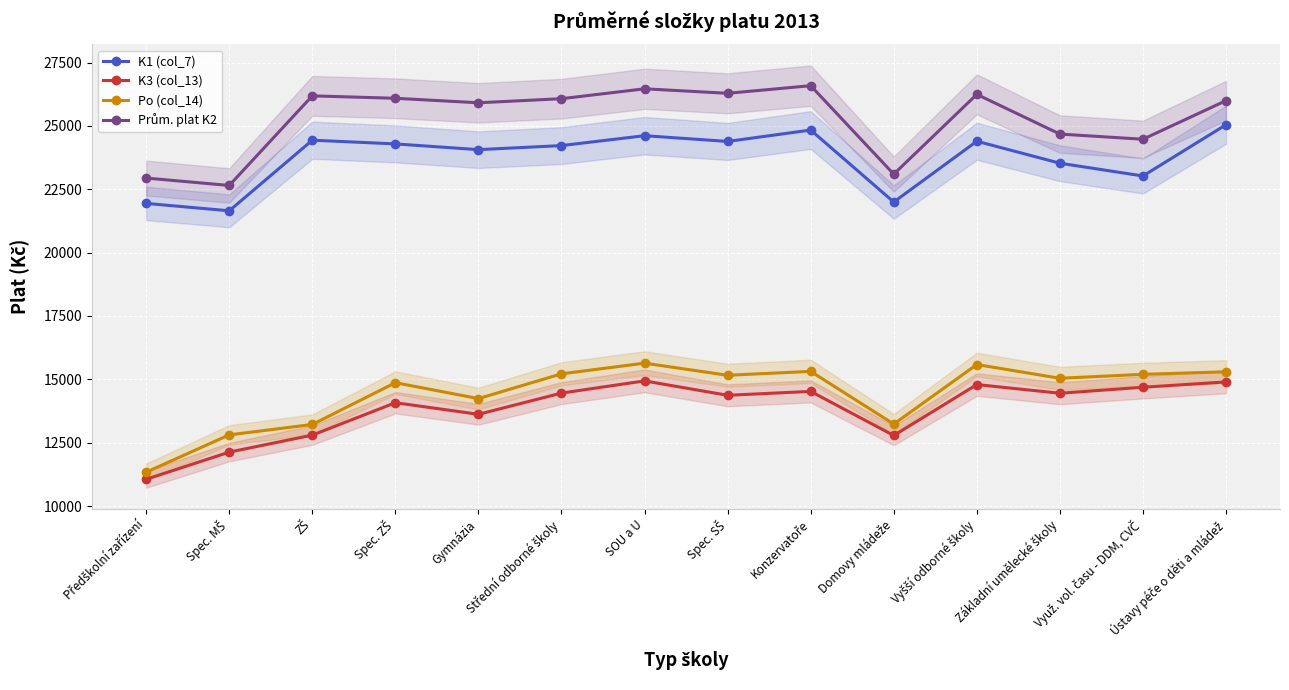

True or false: Prům. plat K2 and K1 (col_7) cross at least once.

False